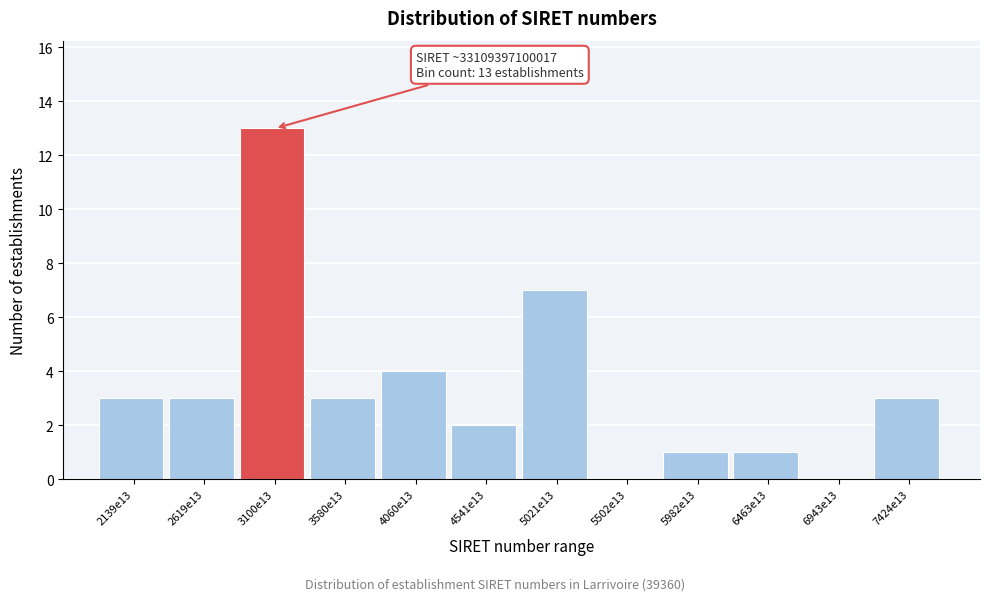

Reading right to left, list all the values displayed in this chart.

7424e13=3	6943e13=0	6463e13=1	5982e13=1	5502e13=0	5021e13=7	4541e13=2	4060e13=4	3580e13=3	3100e13=13	2619e13=3	2139e13=3